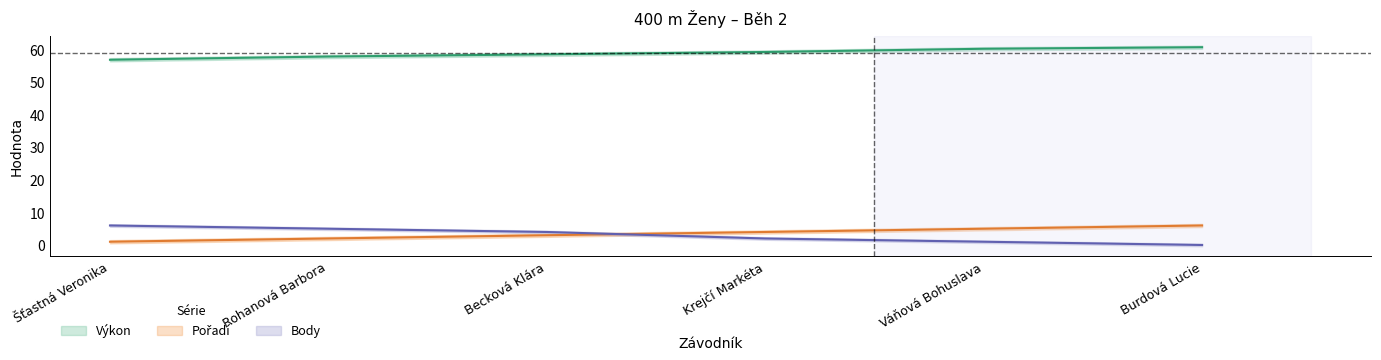

At which category is the sum across all series the highest?

Burdová Lucie